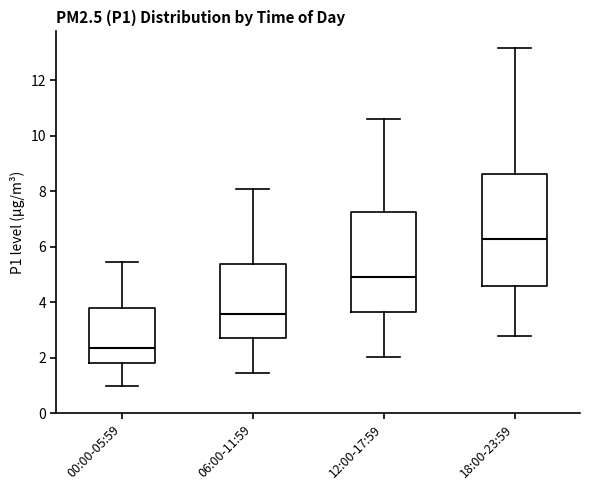

Reading left to right, transcribe this box plot: for each box, give where its median line is, the range the box spans, and where its two whiskers end, as read against the y-axis. The values are not printed on the chart, so give them approximately, as read against the axis.

00:00-05:59: median 2.4, box 1.8 to 3.8, whiskers 1.0 to 5.4
06:00-11:59: median 3.6, box 2.8 to 5.4, whiskers 1.4 to 8.0
12:00-17:59: median 5.0, box 3.6 to 7.2, whiskers 2.0 to 10.6
18:00-23:59: median 6.2, box 4.6 to 8.6, whiskers 2.8 to 13.2